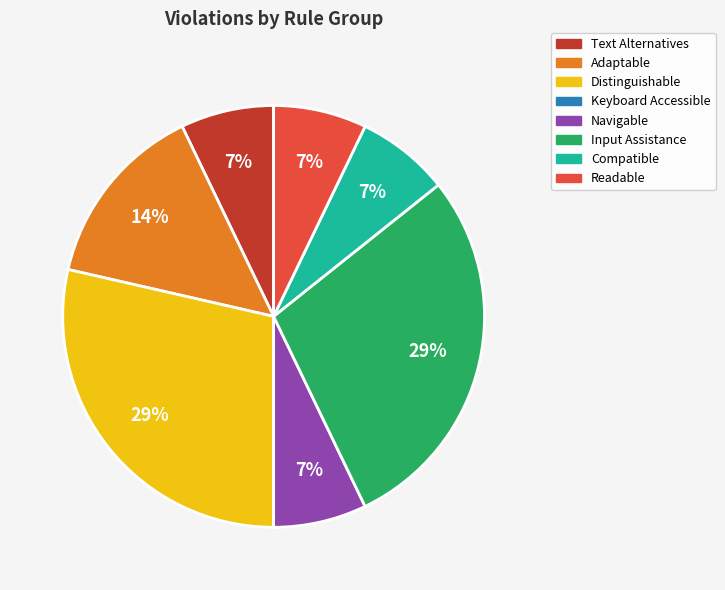

To the nearest percent, what is the combined percentage of Compatible and Navigable?

14%